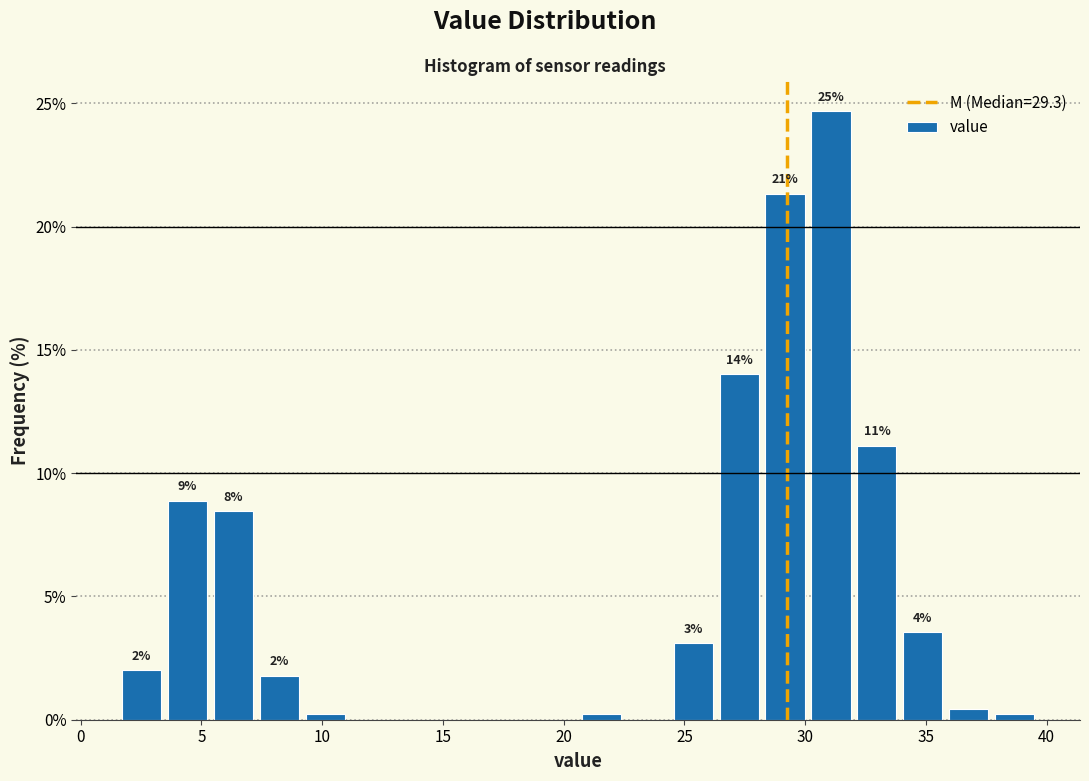

Around what value on the x-axis is the tallest bar? Give the approximate position of its centre, as read against the axis.

31.0